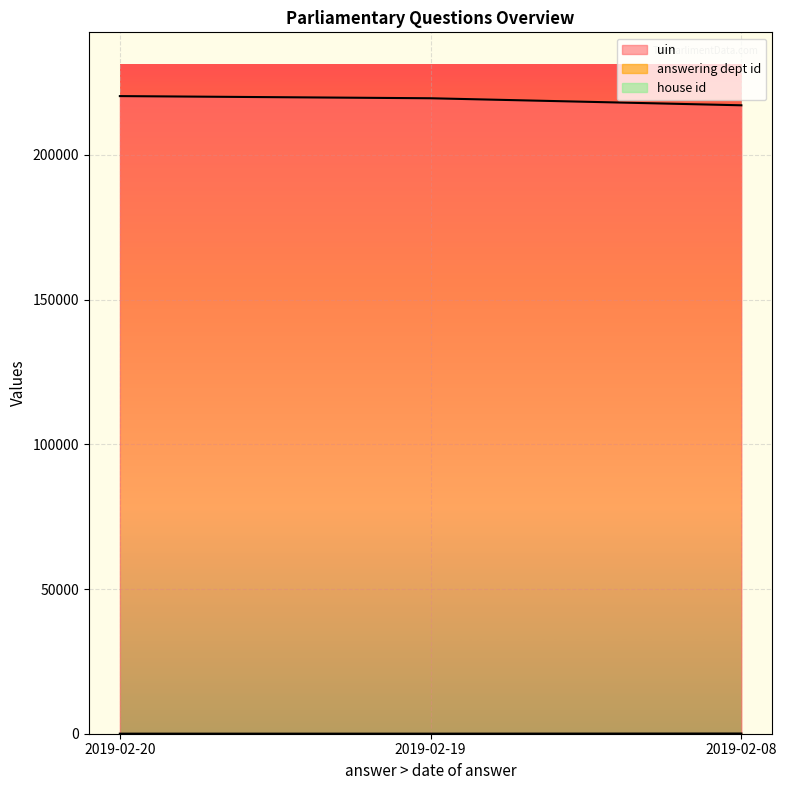

What is the smallest value displayed?

1